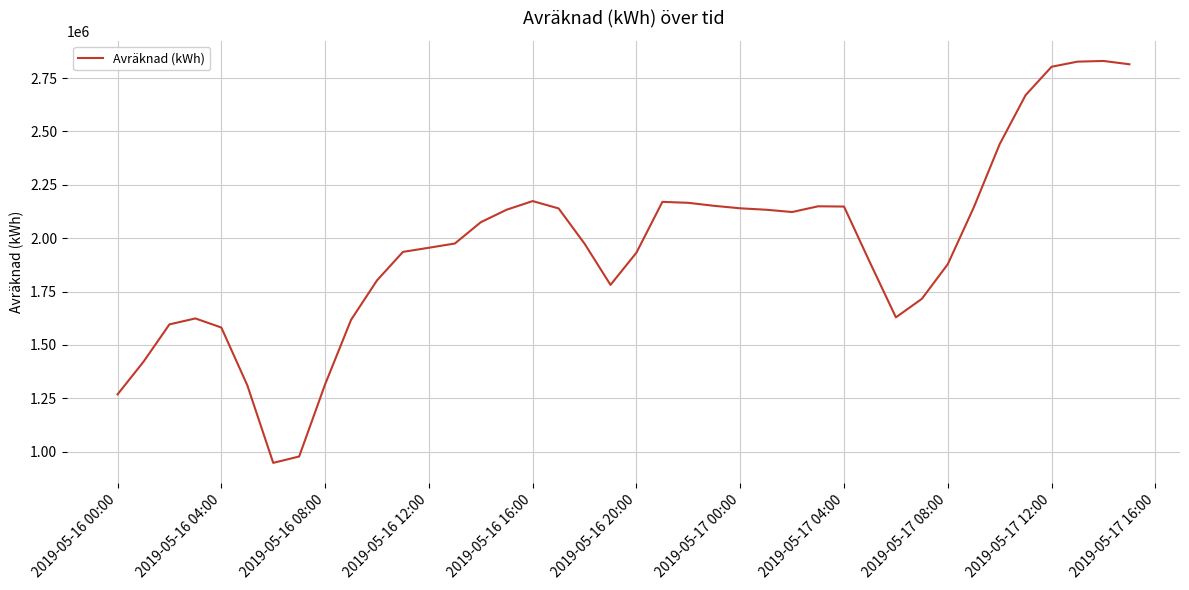

What is the greatest value displayed?

2830325.1